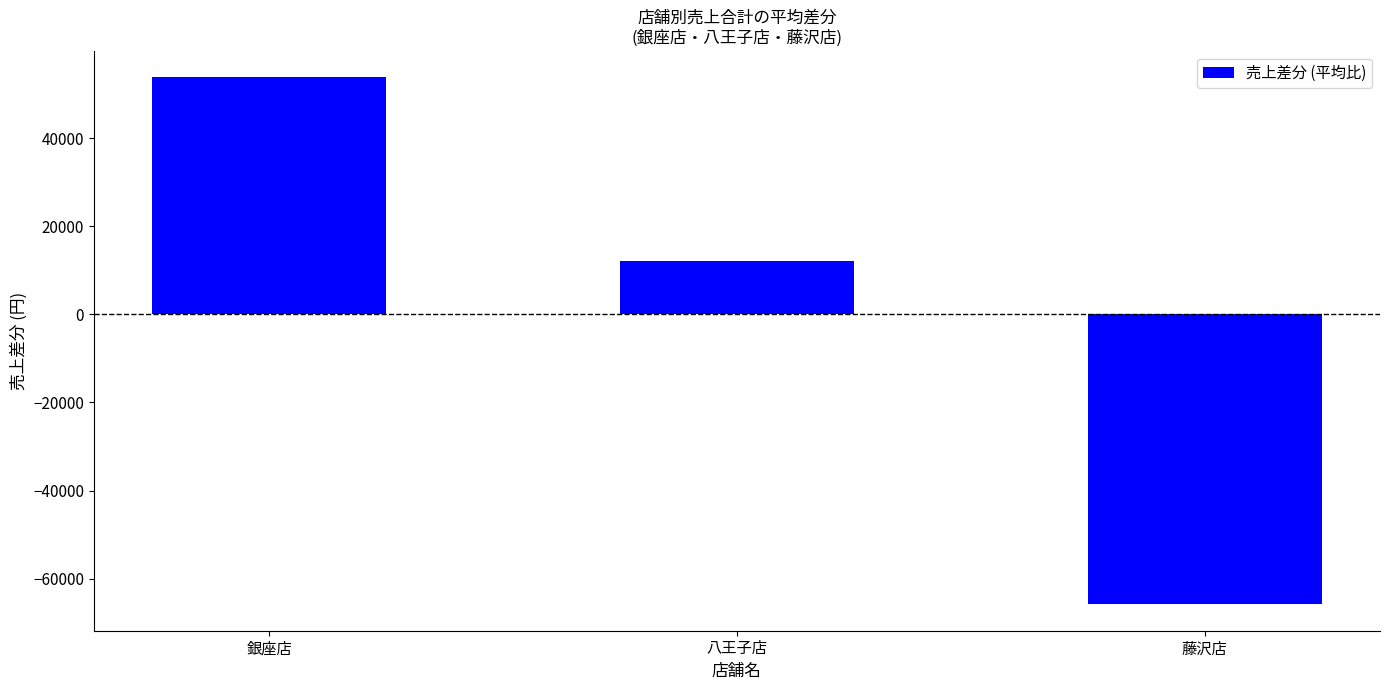

Rank the categories by value from lowest to highest.

藤沢店, 八王子店, 銀座店